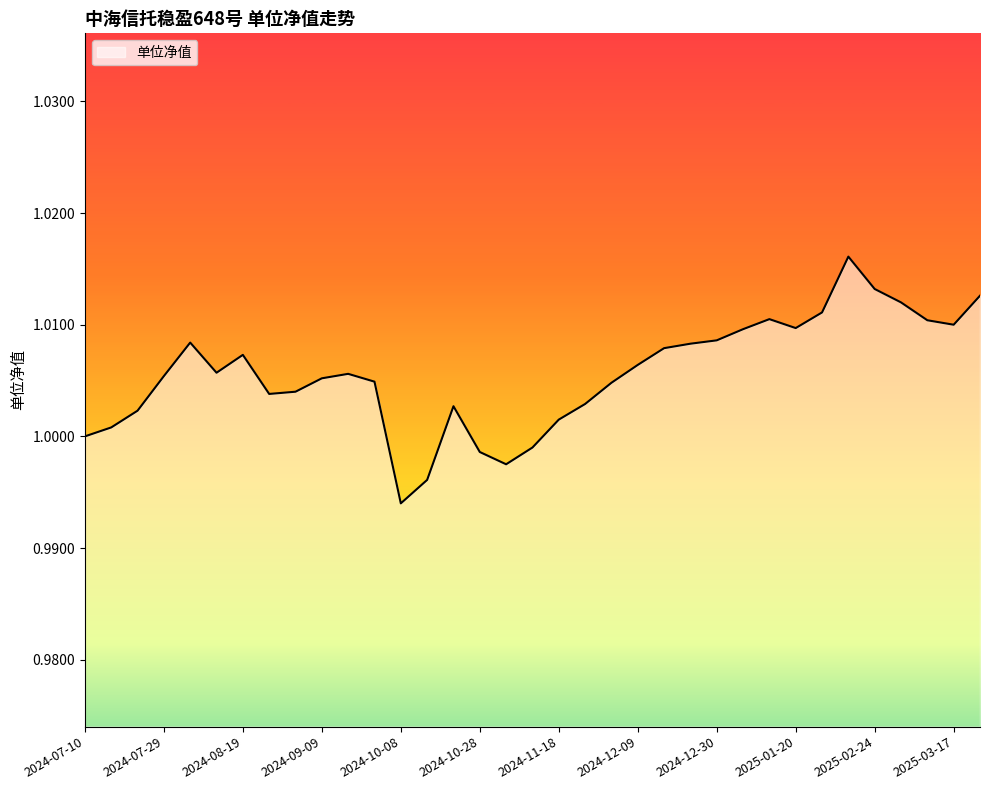

How many series are shown in this chart?

1